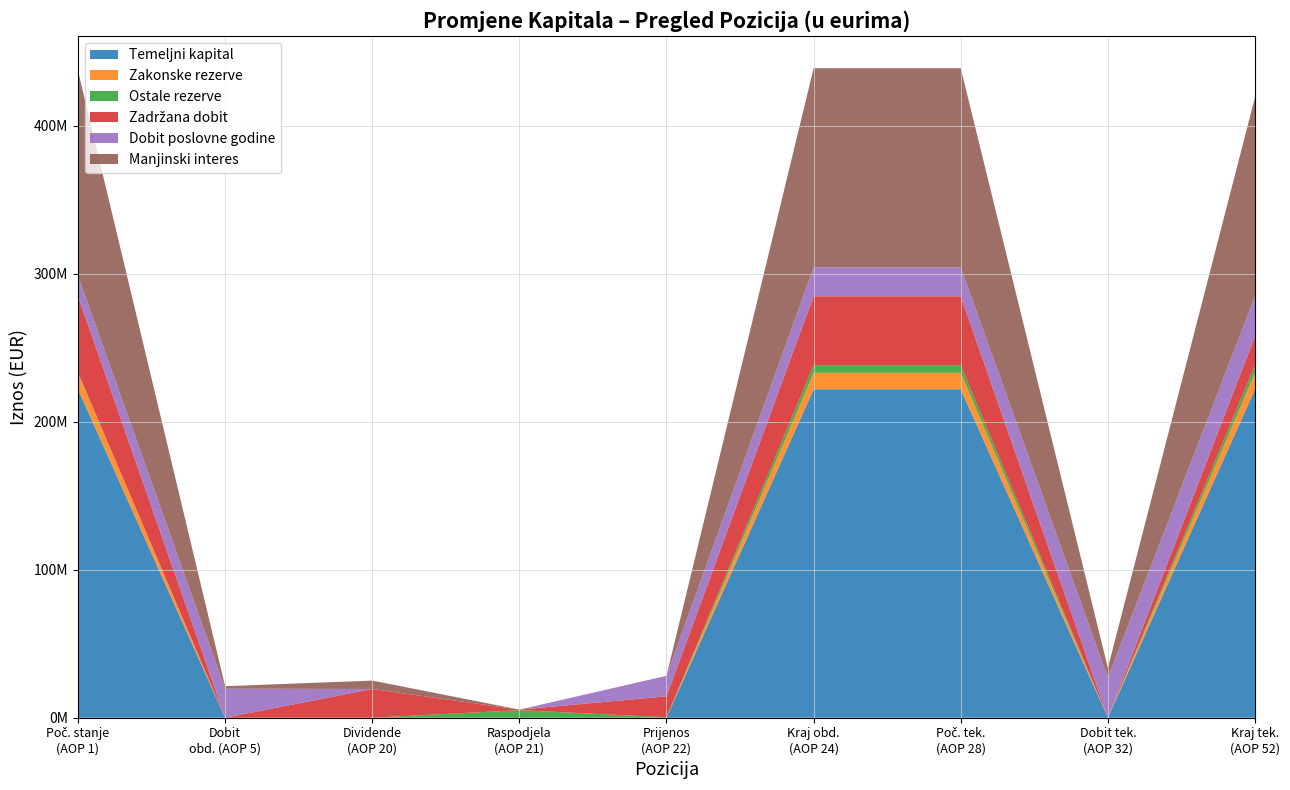

Does the chart have visible grid lines?

Yes